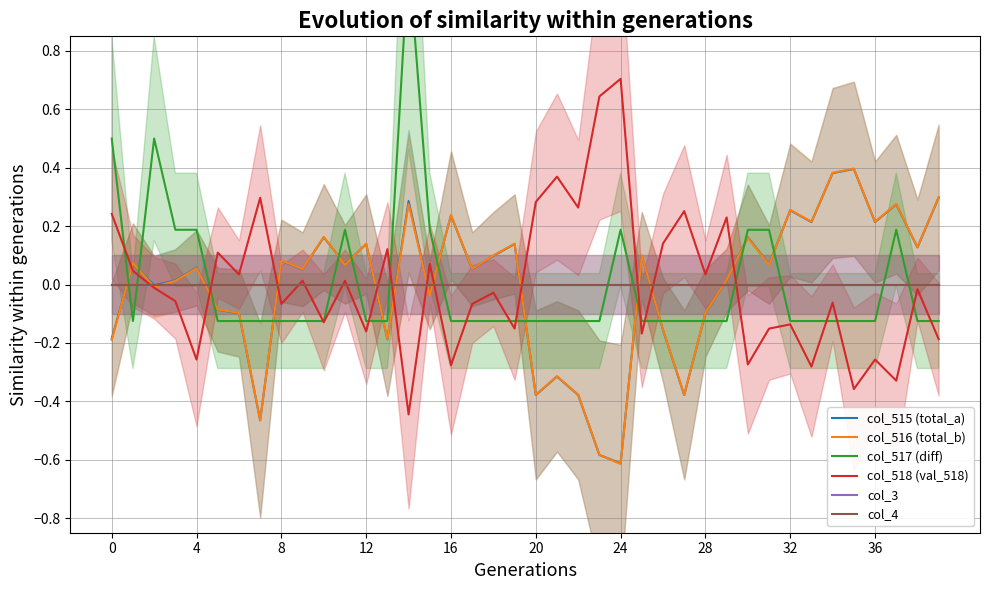

At which category is the sum across all series the highest?

14